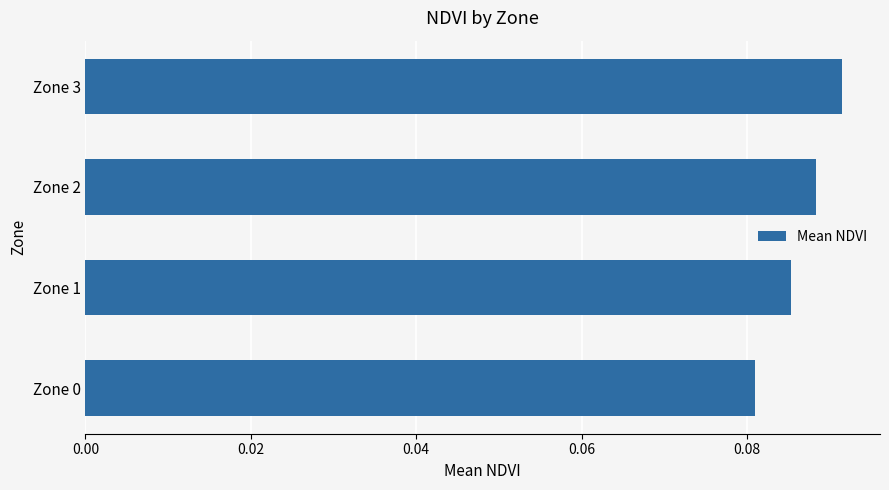

List the labels in order of value, largest first.

Zone 3, Zone 2, Zone 1, Zone 0